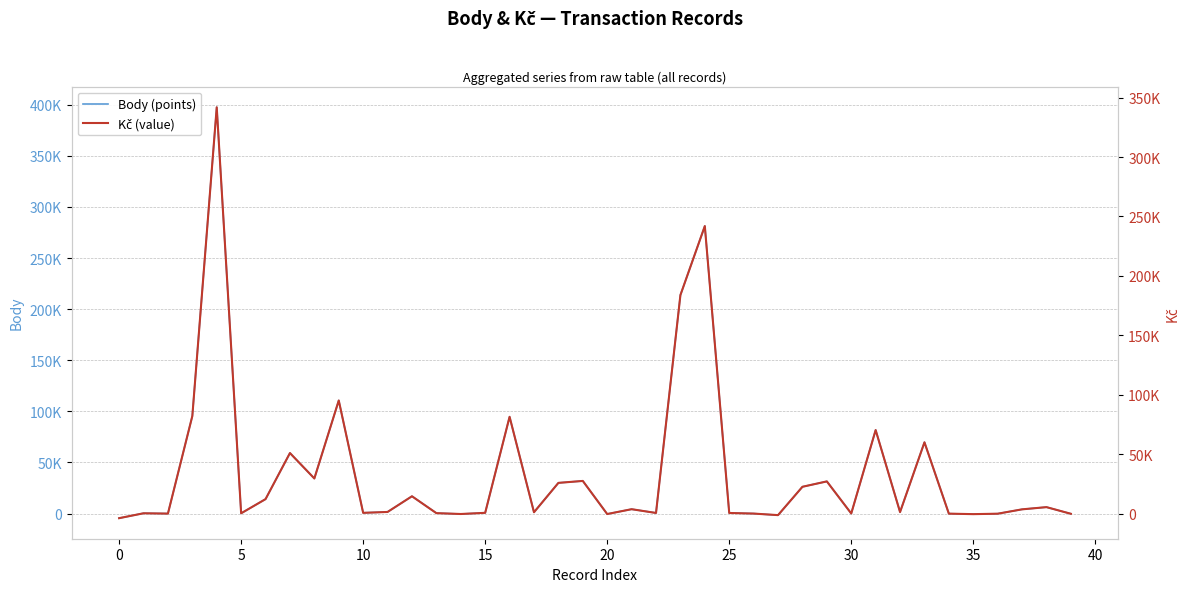

What is the minimum value for Body (points)?

-4503.0